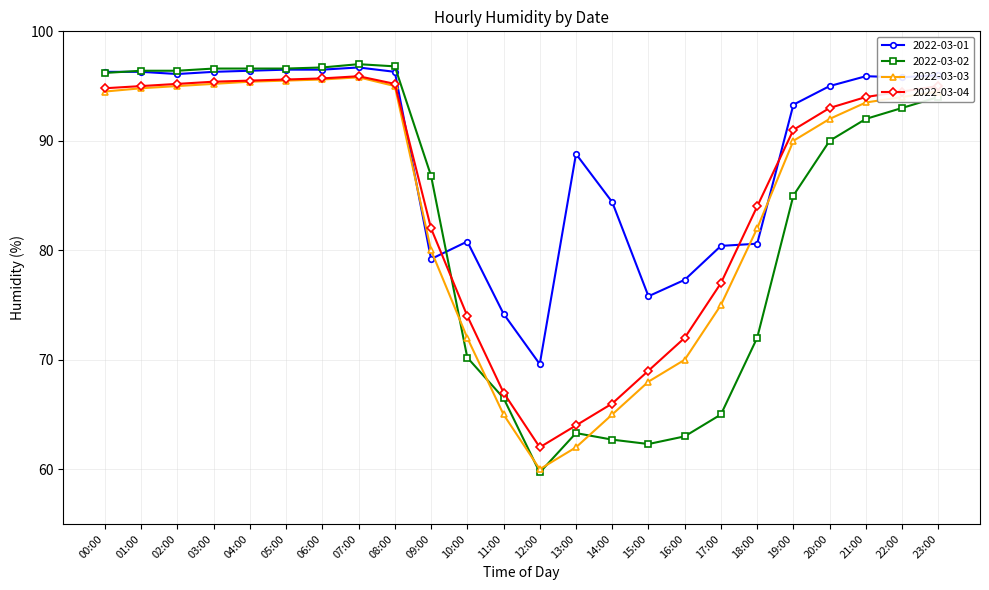

The value of 2022-03-03 at 06:00 is 49.4. True or false?

False